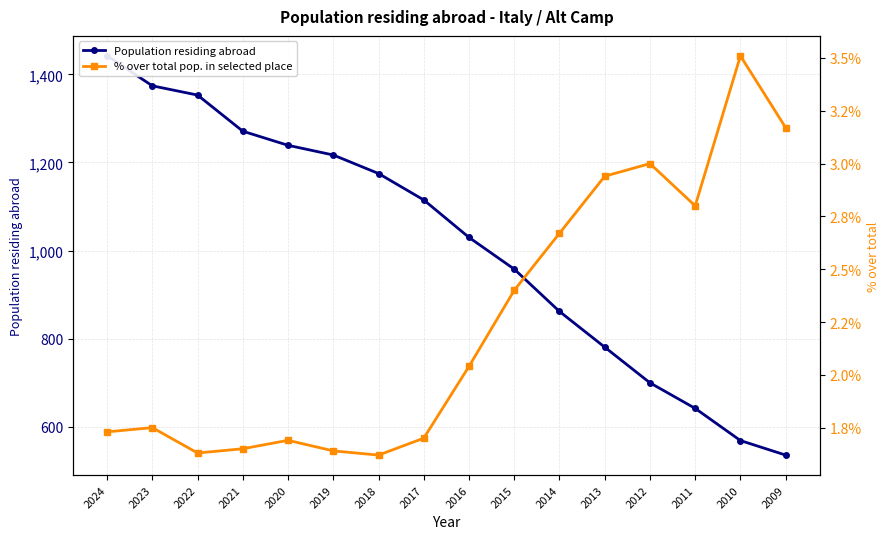

What is the total value across all series at 2018?

1176.6